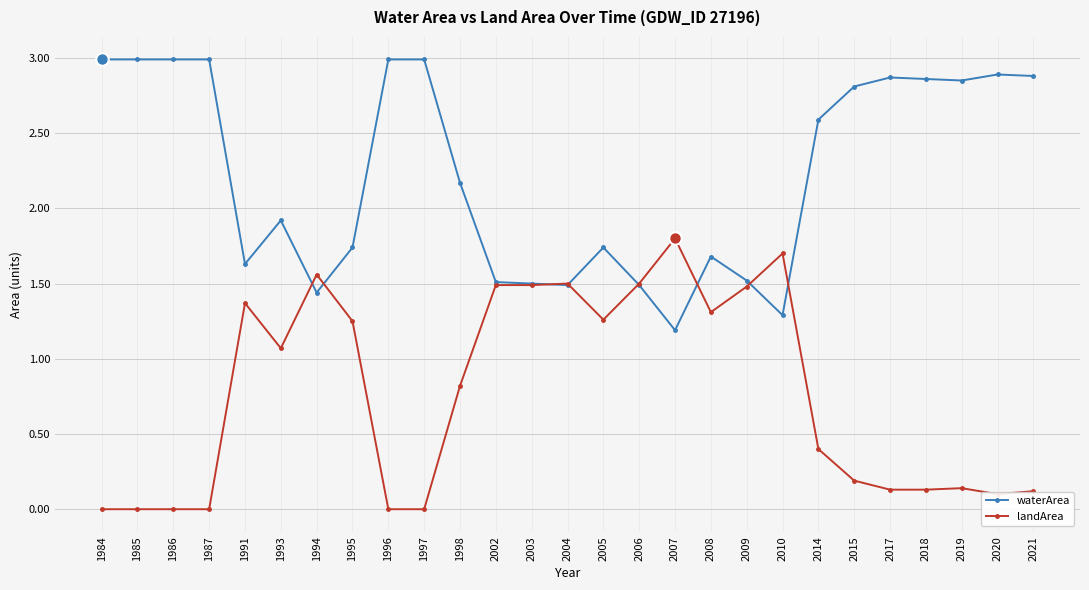

How many data points in waterArea are above 2?

14